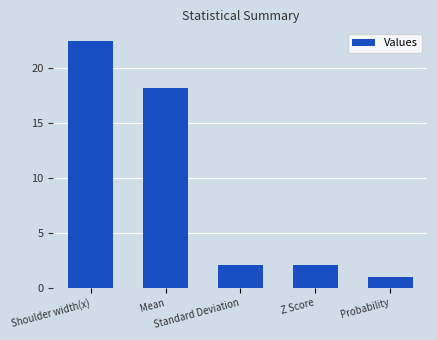

What is the difference between the values at Mean and Z Score?

16.1